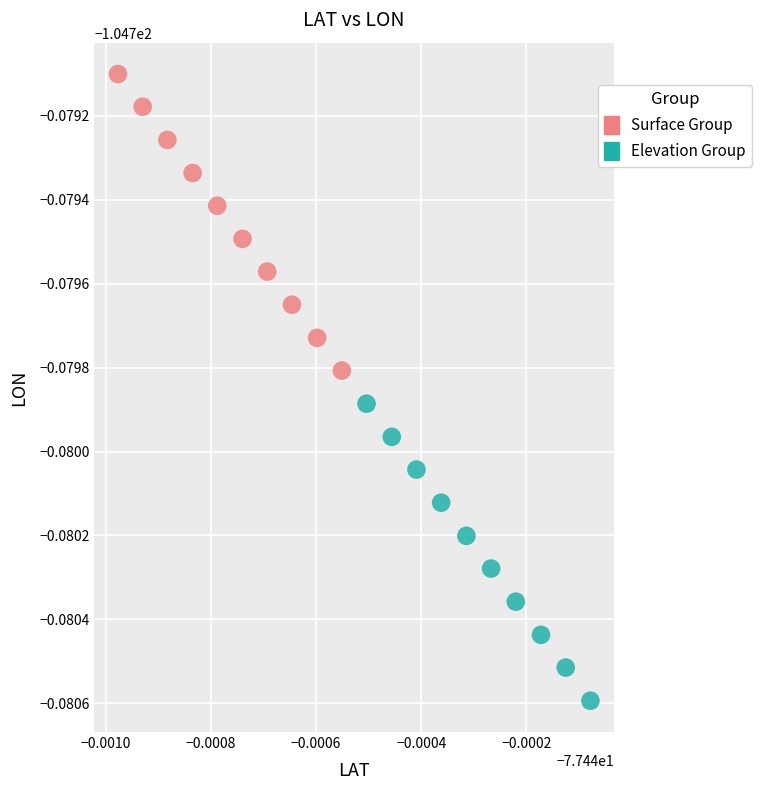

What are all the series names shown in the legend?

Surface Group, Elevation Group